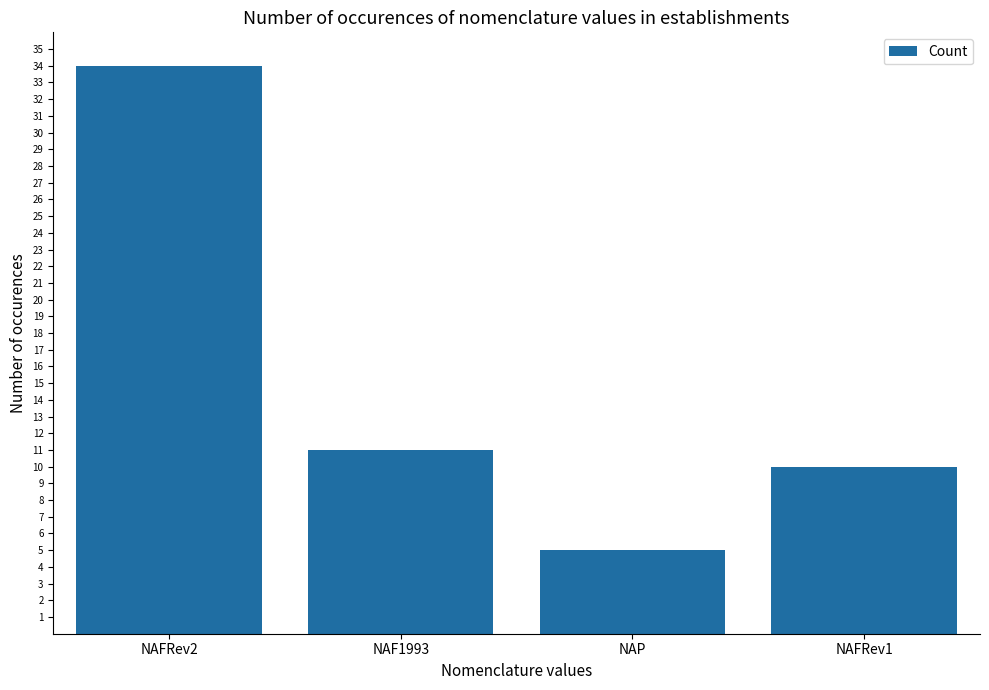

Rank the categories by value from highest to lowest.

NAFRev2, NAF1993, NAFRev1, NAP